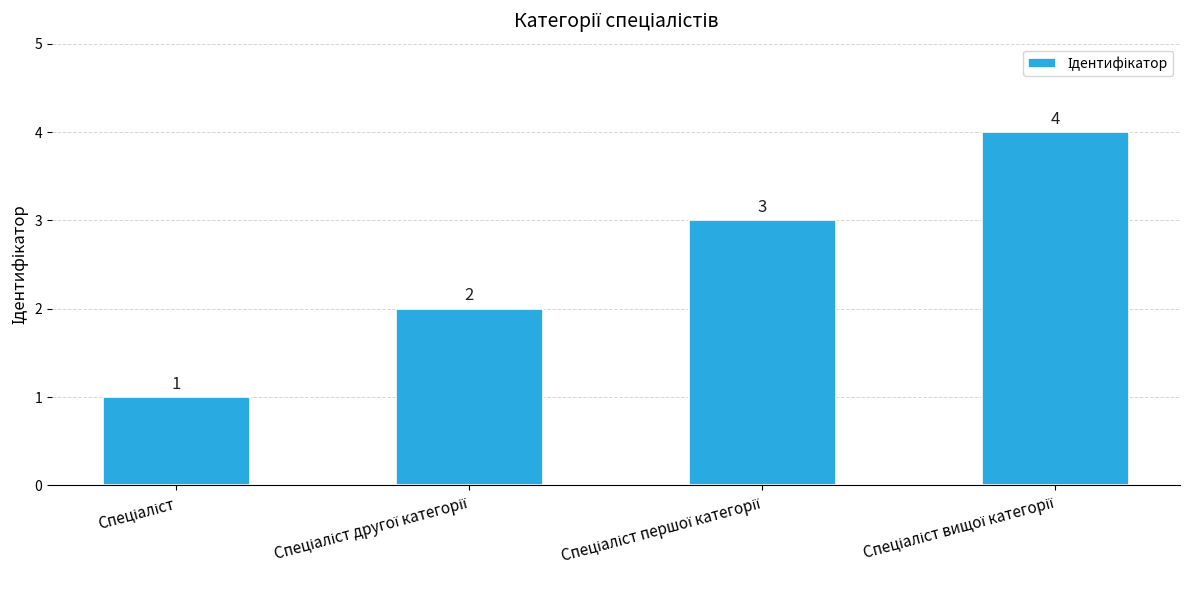

What is the difference between the maximum and minimum values?

3